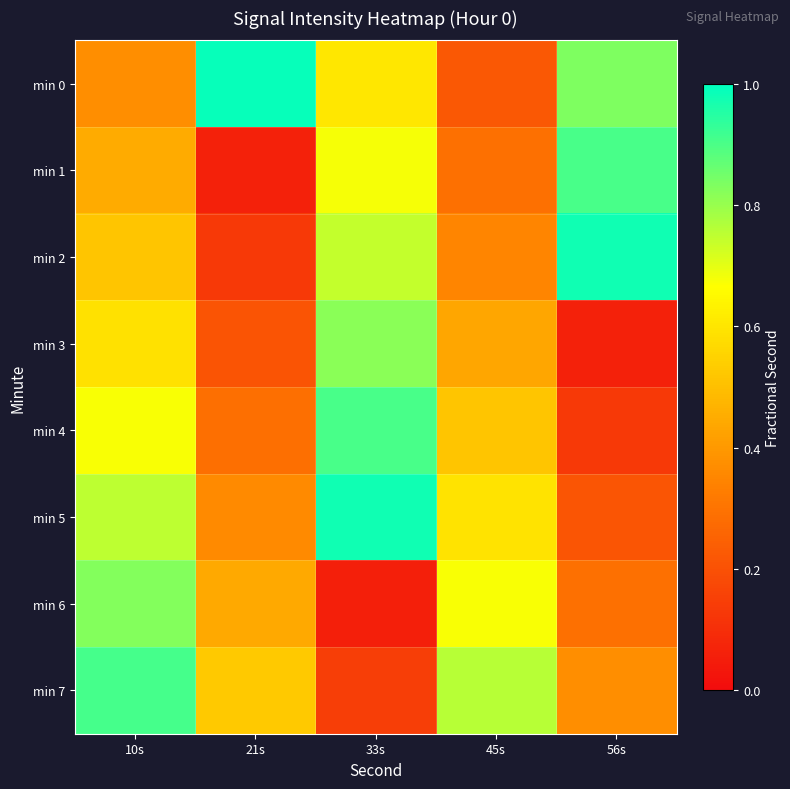

What is the total value across all series at 56s?

3.8